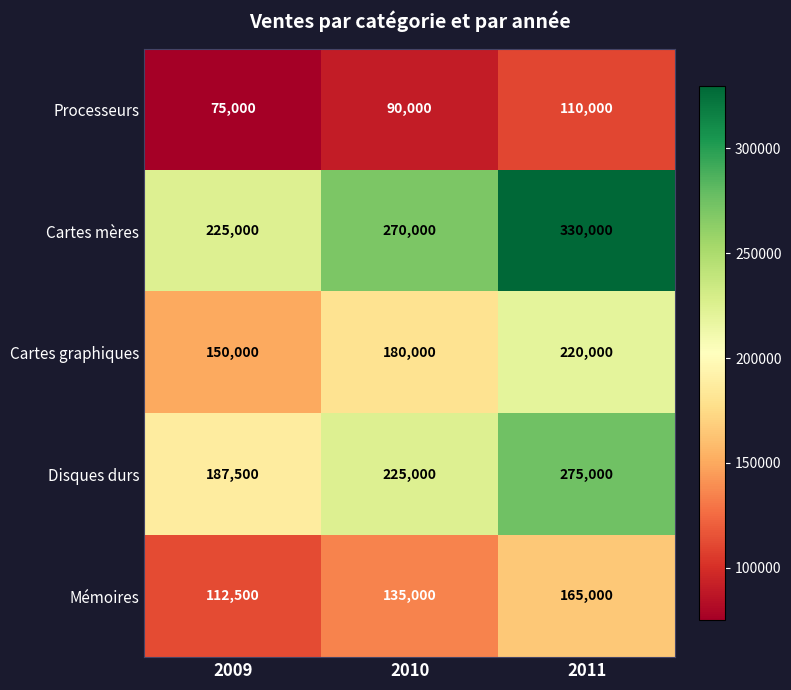

Which series has the largest total across all categories?

Cartes mères